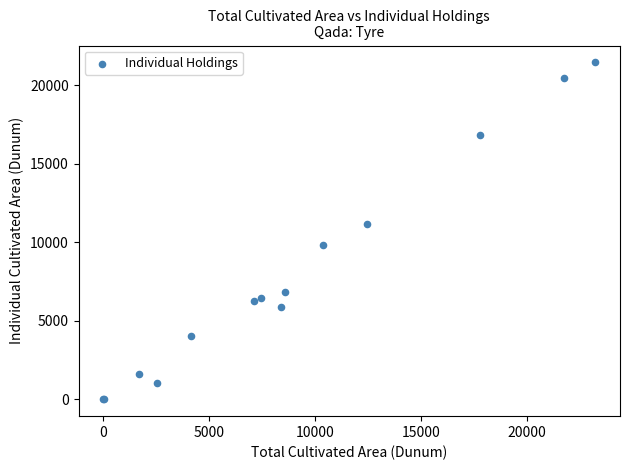

What Y value in the scatter plot is closest to 10722?

11186.1